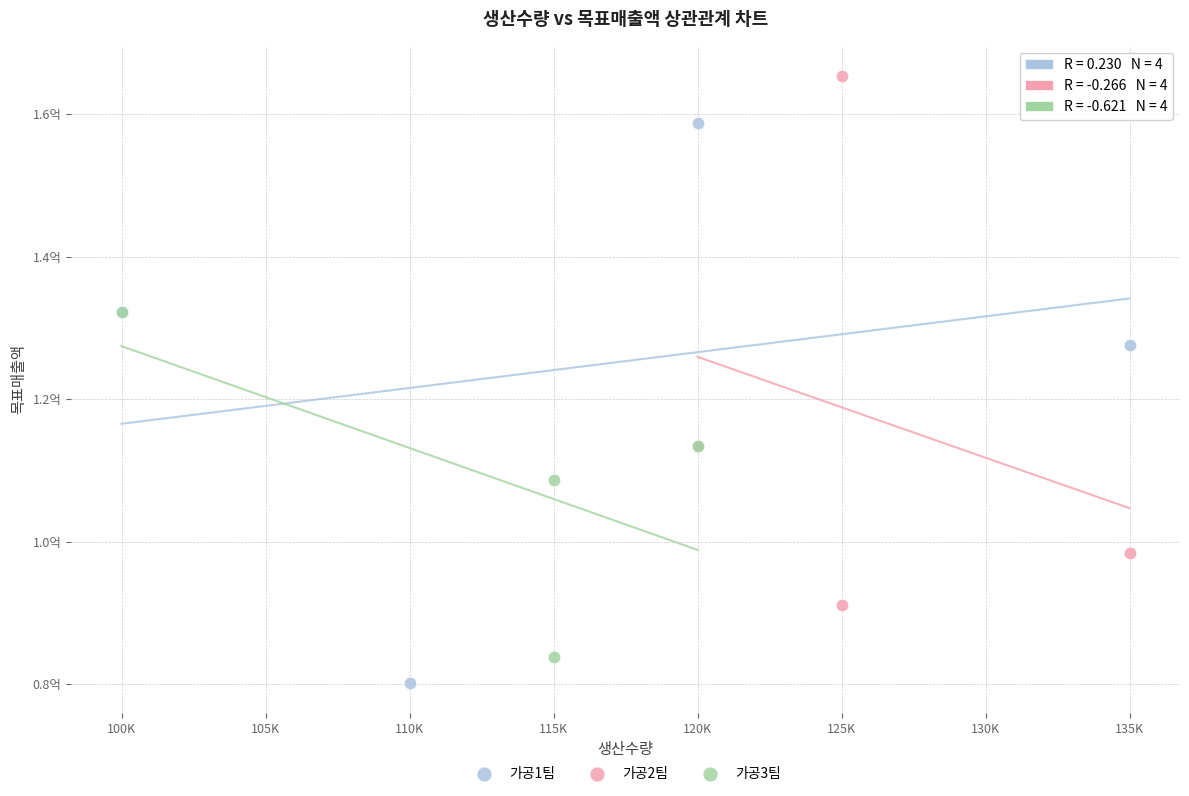

Which series contains the lowest Y value?

가공1팀